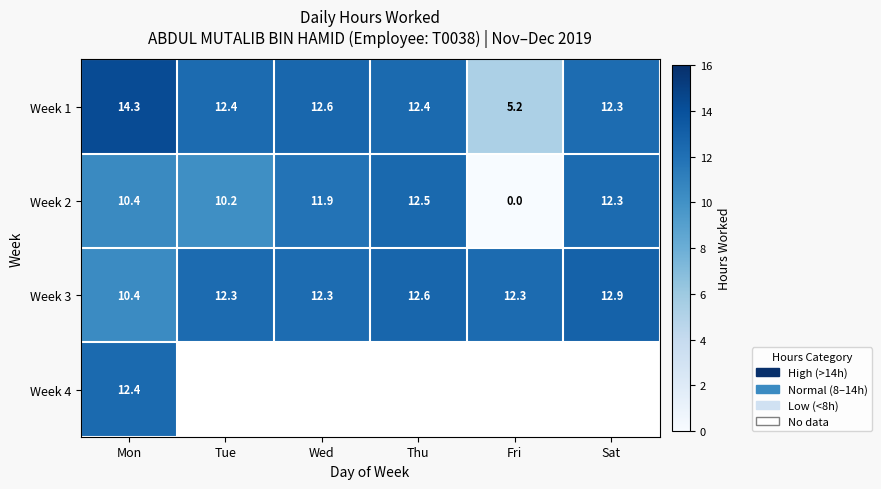

Count the number of categories in the chart.

6